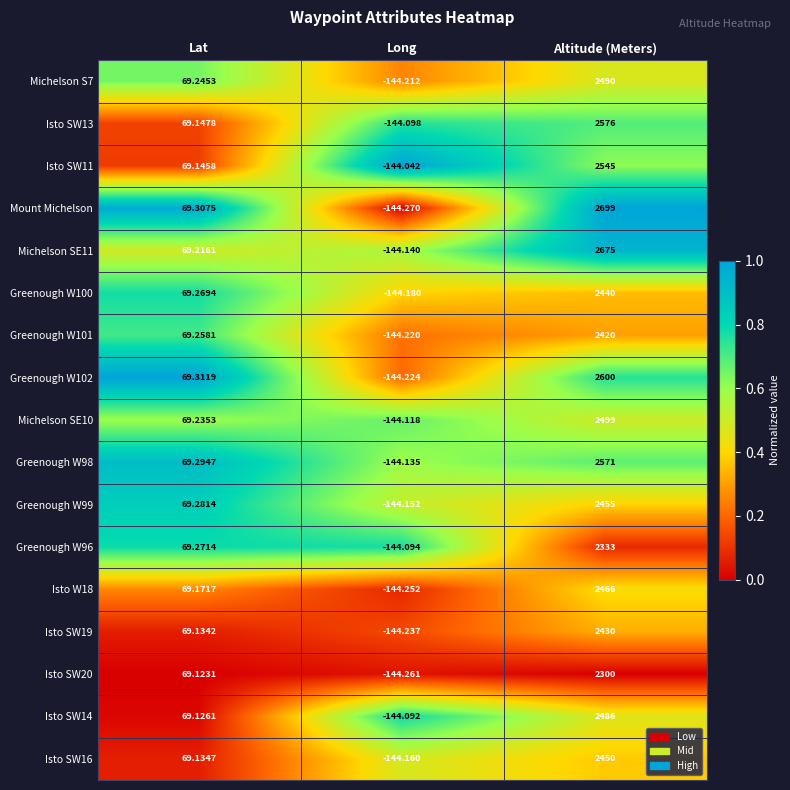

Rank the series at Altitude (Meters) from highest to lowest value.

Mount Michelson, Michelson SE11, Greenough W102, Isto SW13, Greenough W98, Isto SW11, Michelson SE10, Michelson S7, Isto SW14, Isto W18, Greenough W99, Isto SW16, Greenough W100, Isto SW19, Greenough W101, Greenough W96, Isto SW20